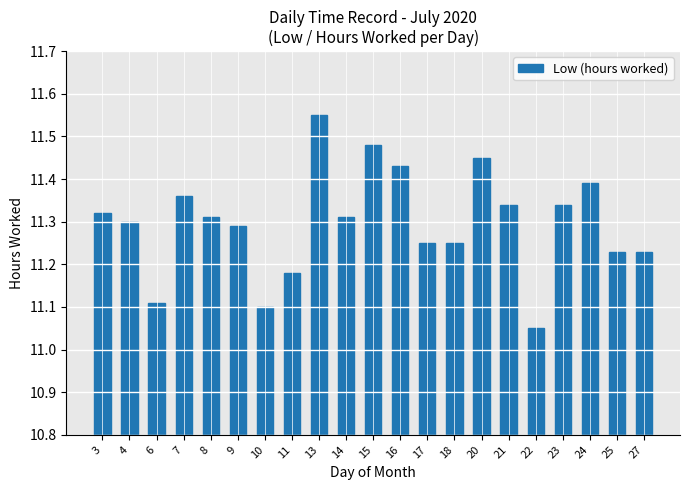

What is the sum of all values?

237.3